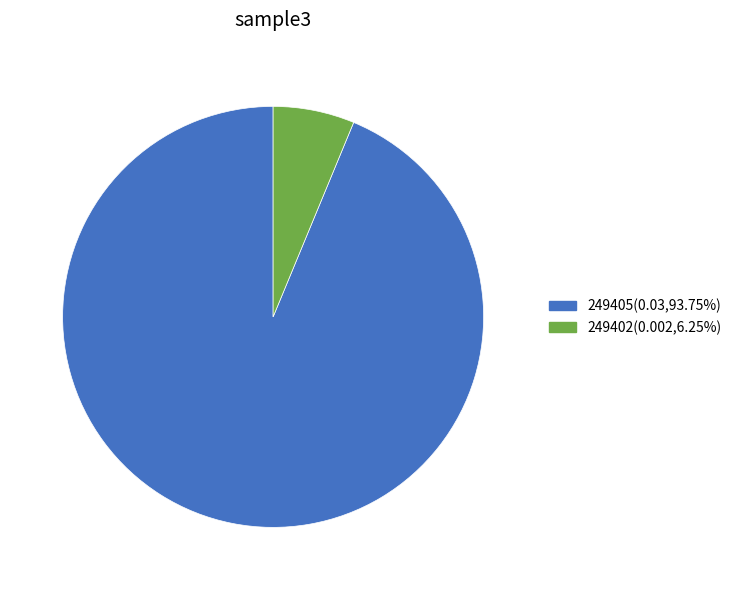

Rank the categories by value from highest to lowest.

249405, 249402